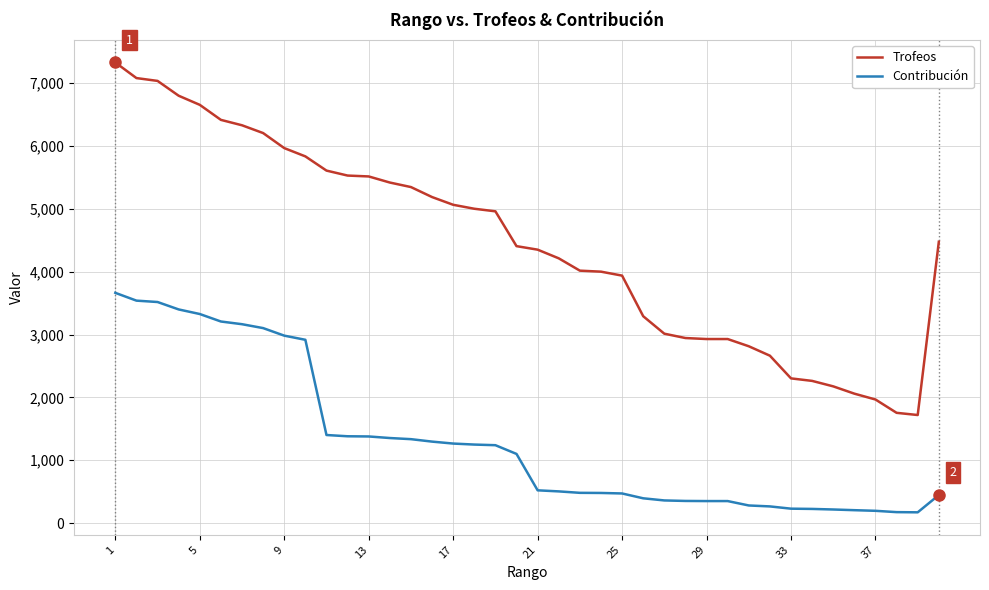

True or false: Trofeos and Contribución intersect in this chart.

False